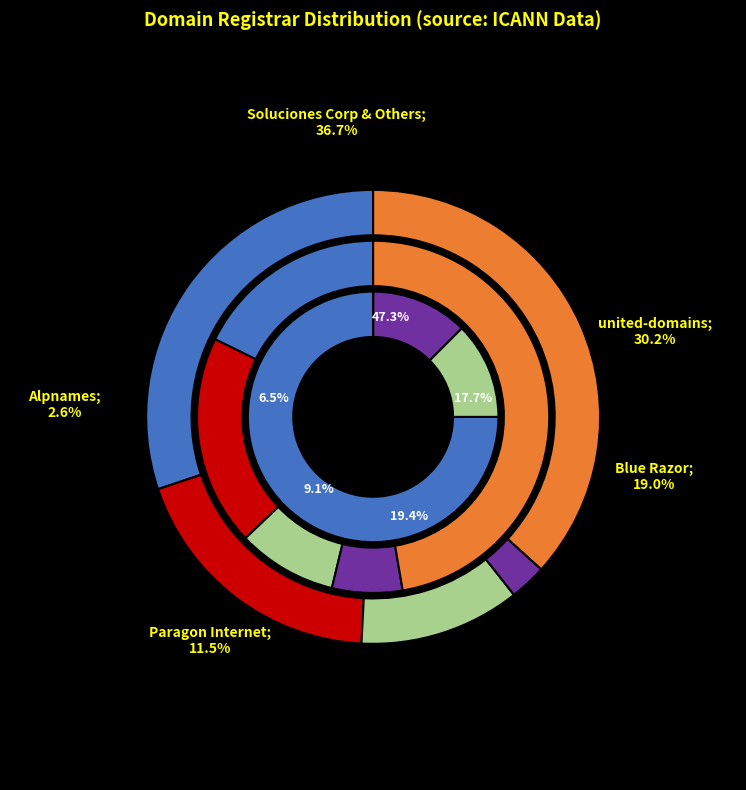

Combined, do Blue Razor and Vautron account for over 50%?

No